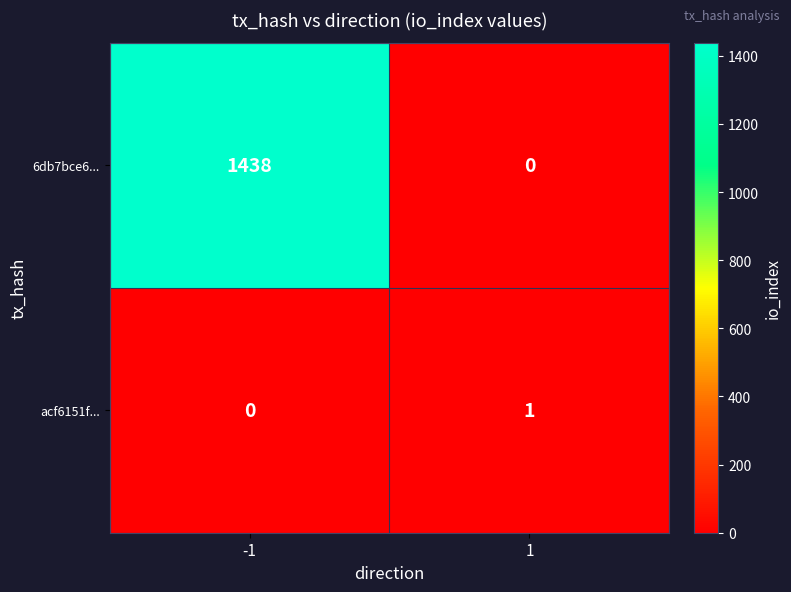

Rank the series by their average value, from lowest to highest.

acf6151f..., 6db7bce6...